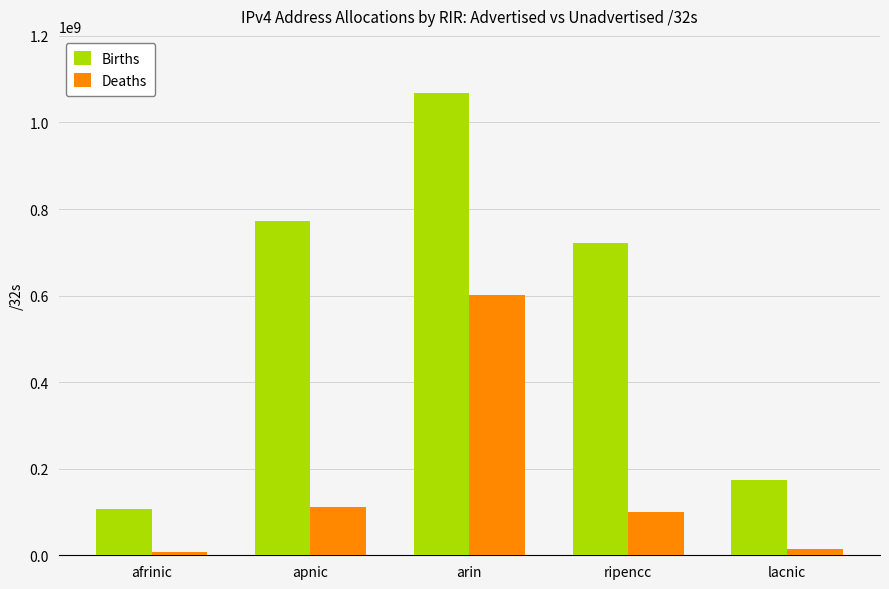

Rank the series by their average value, from highest to lowest.

Births, Deaths